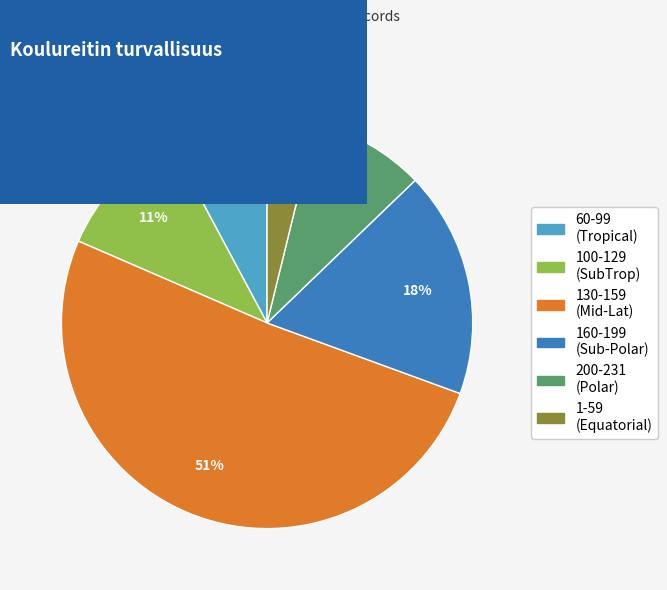

Which has a higher value, 130-159 (Mid-Lat) or 160-199 (Sub-Polar)?

130-159 (Mid-Lat)